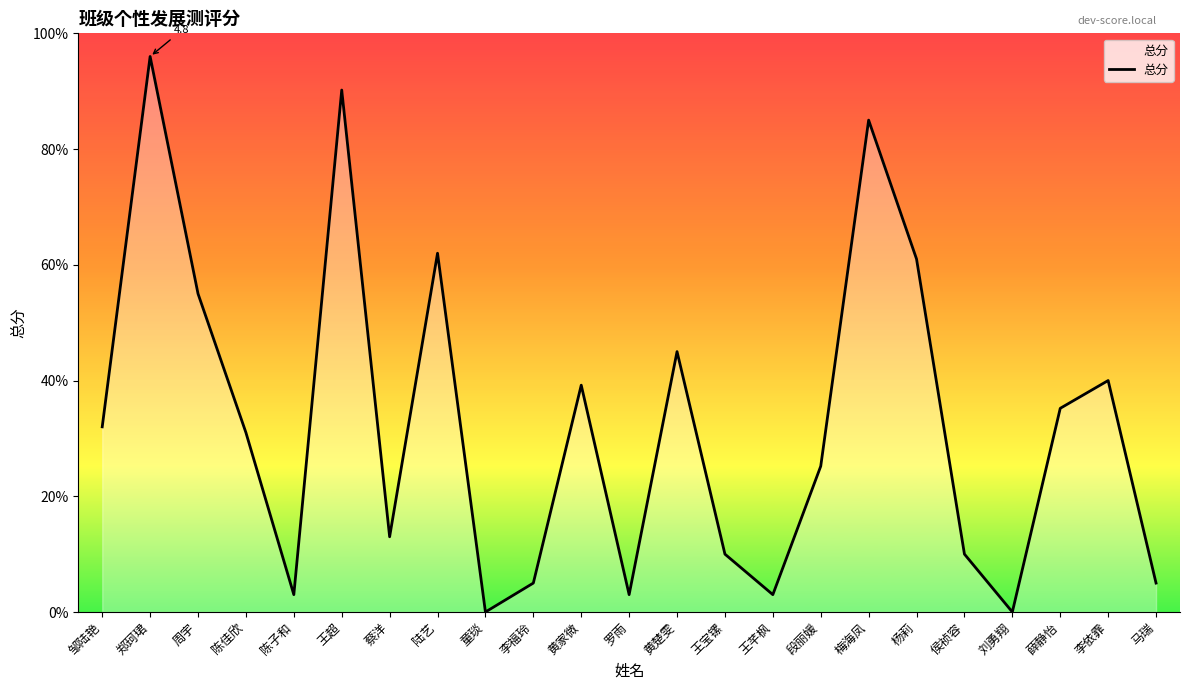

Is this an area chart (filled region under the line)?

Yes